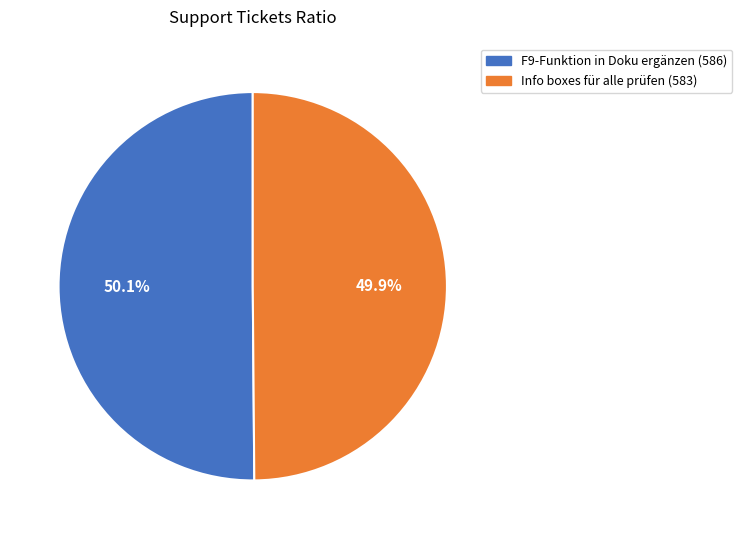

Is there any slice that represents more than half of the pie?

Yes